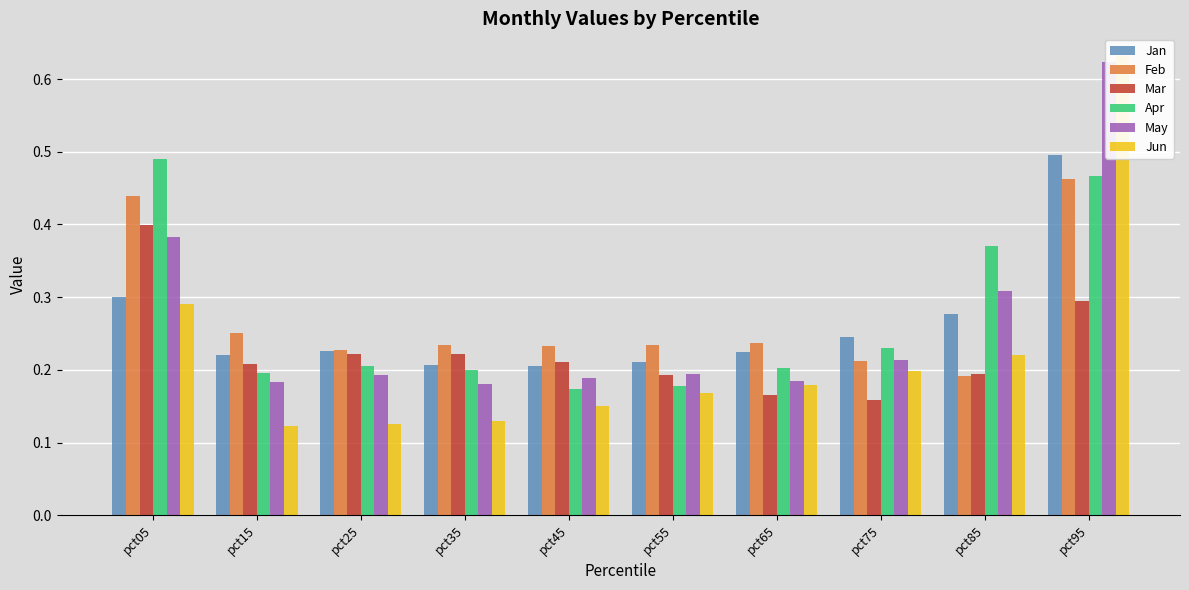

What is the difference between the second highest and minimum values in the May series?

0.2